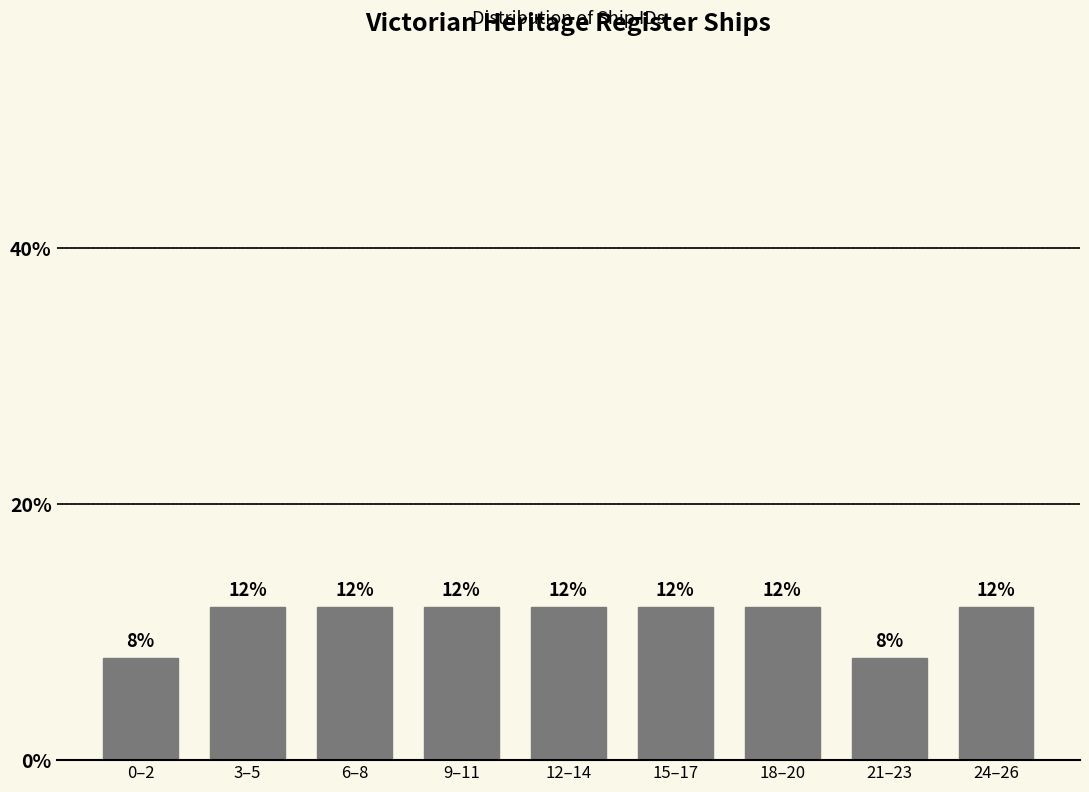

Reading left to right, transcribe all the data shown in this chart.

8	12	12	12	12	12	12	8	12